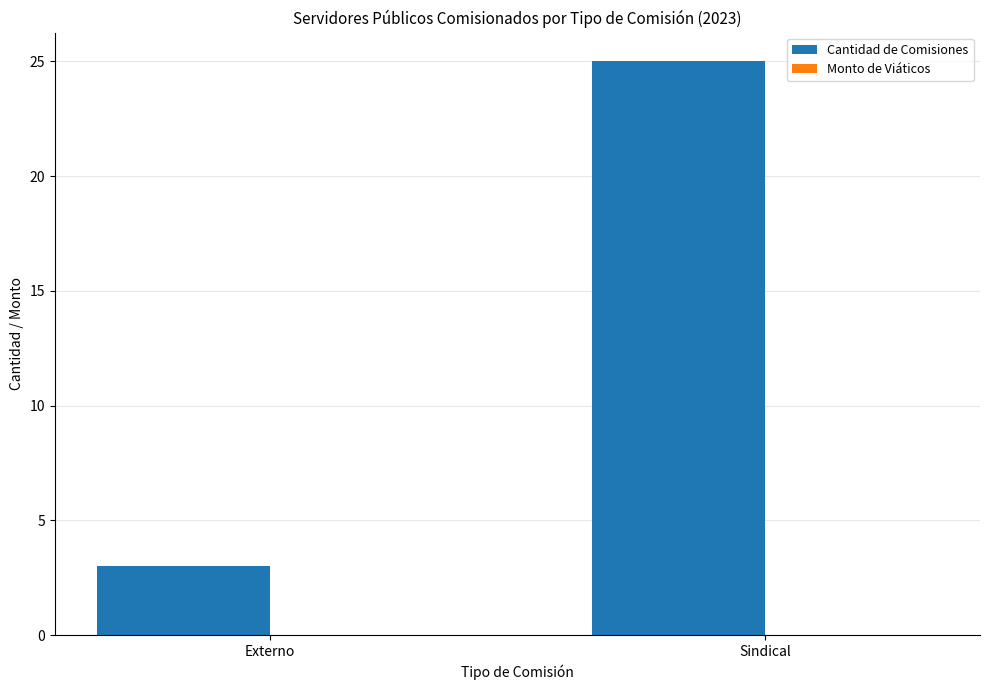

Rank the categories by value from highest to lowest.

Sindical, Externo